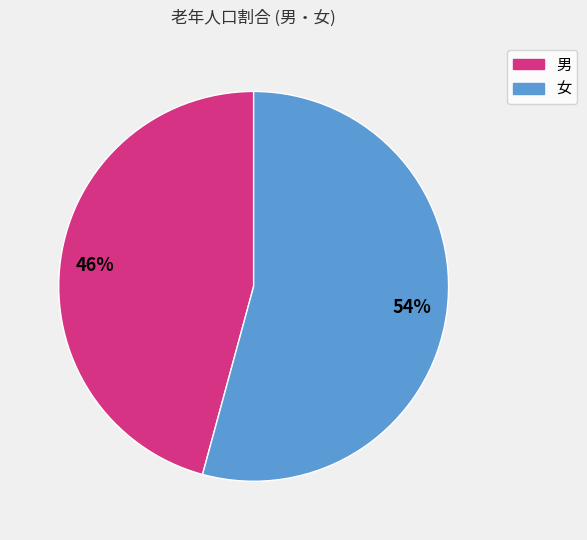

Is there any slice that represents more than half of the pie?

Yes